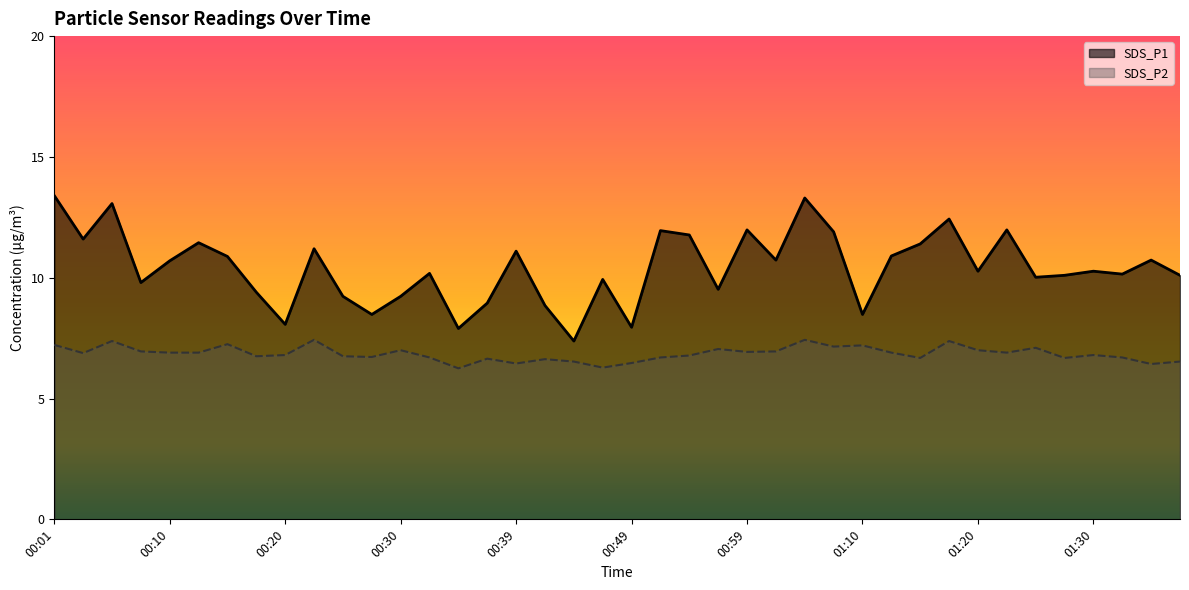

True or false: SDS_P1 and SDS_P2 cross at least once.

False